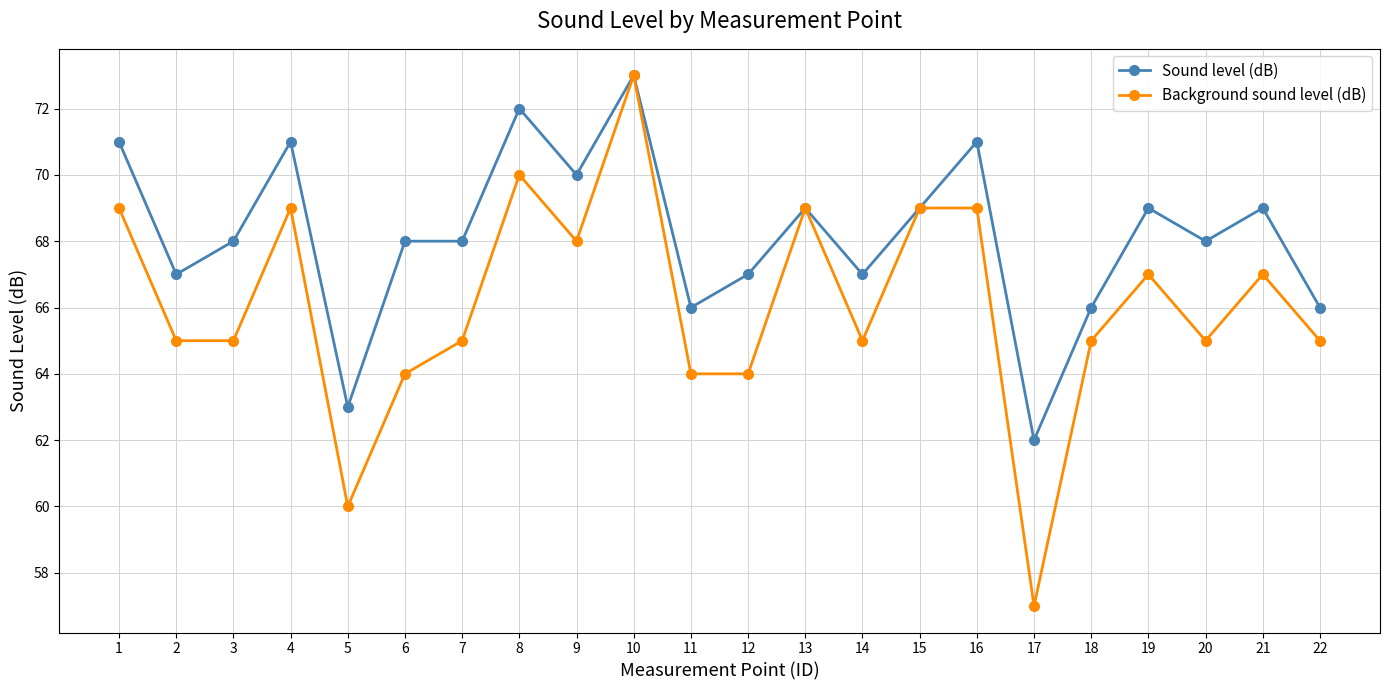

Which series has the widest spread of values?

Background sound level (dB)